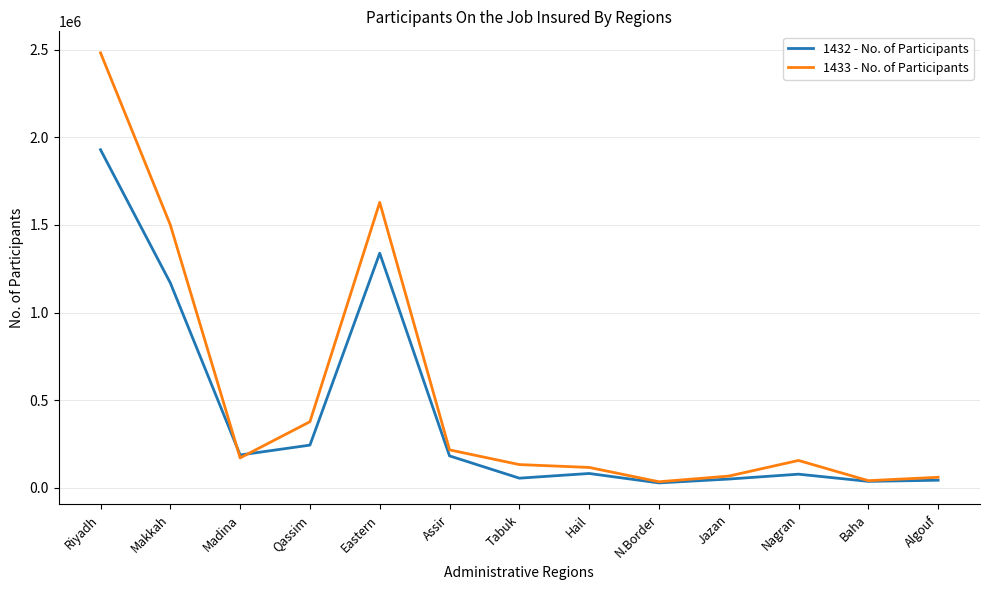

Rank the series at Makkah from highest to lowest value.

1433 - No. of Participants, 1432 - No. of Participants